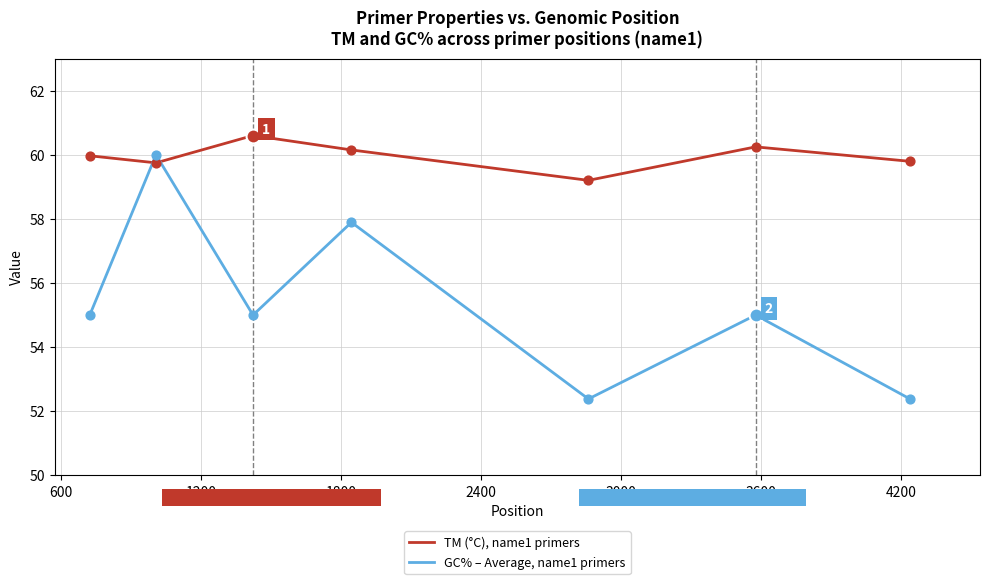

How many intersections are there between GC% – Average, name1 primers and TM (°C), name1 primers?

2